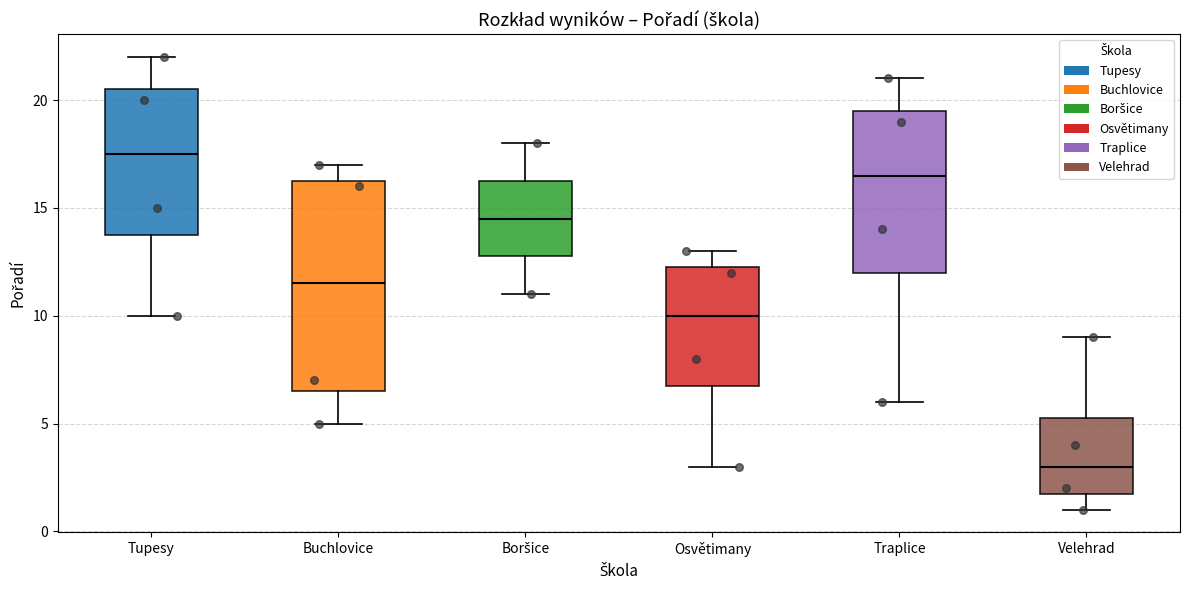

Reading left to right, transcribe this box plot: for each box, give where its median line is, the range the box spans, and where its two whiskers end, as read against the y-axis. The values are not printed on the chart, so give them approximately, as read against the axis.

Tupesy: median 17.5, box 14.0 to 20.5, whiskers 10.0 to 22.0
Buchlovice: median 11.5, box 6.5 to 16.5, whiskers 5.0 to 17.0
Boršice: median 14.5, box 13.0 to 16.5, whiskers 11.0 to 18.0
Osvětimany: median 10.0, box 7.0 to 12.5, whiskers 3.0 to 13.0
Traplice: median 16.5, box 12.0 to 19.5, whiskers 6.0 to 21.0
Velehrad: median 3.0, box 2.0 to 5.5, whiskers 1.0 to 9.0